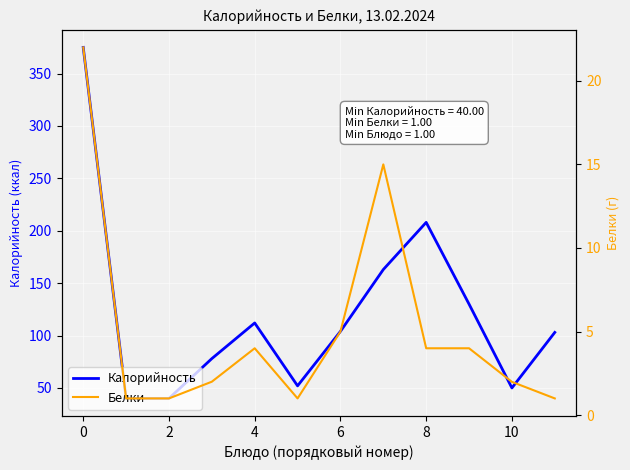

The value of Белки at 8 is 1.5. True or false?

False